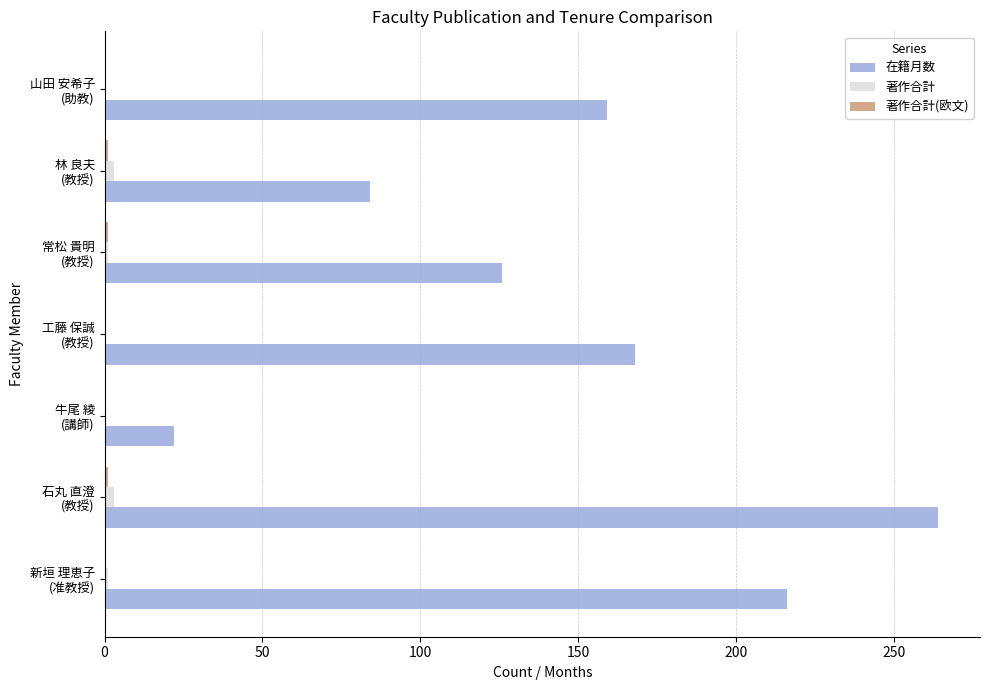

How many series are shown in this chart?

3